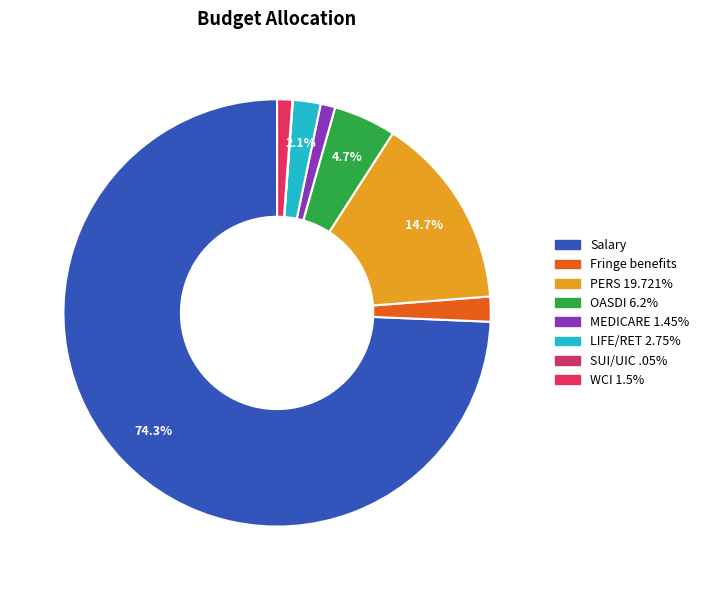

Is the sum of LIFE/RET 2.75% and WCI 1.5% greater than half?

No